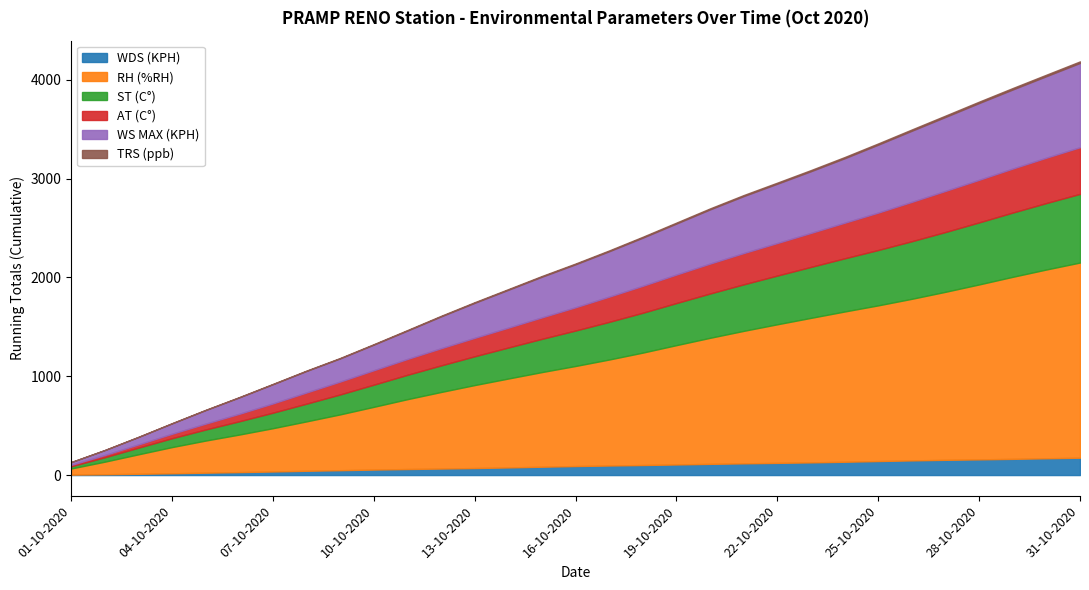

What is the highest value of the WDS (KPH) series?

175.5